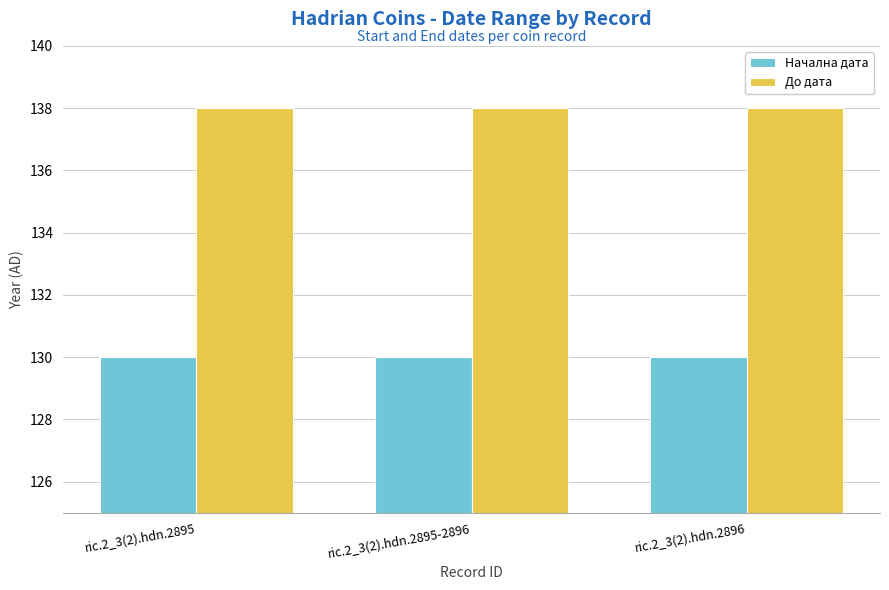

At ric.2_3(2).hdn.2895, list the series in order from largest to smallest.

До дата, Начална дата